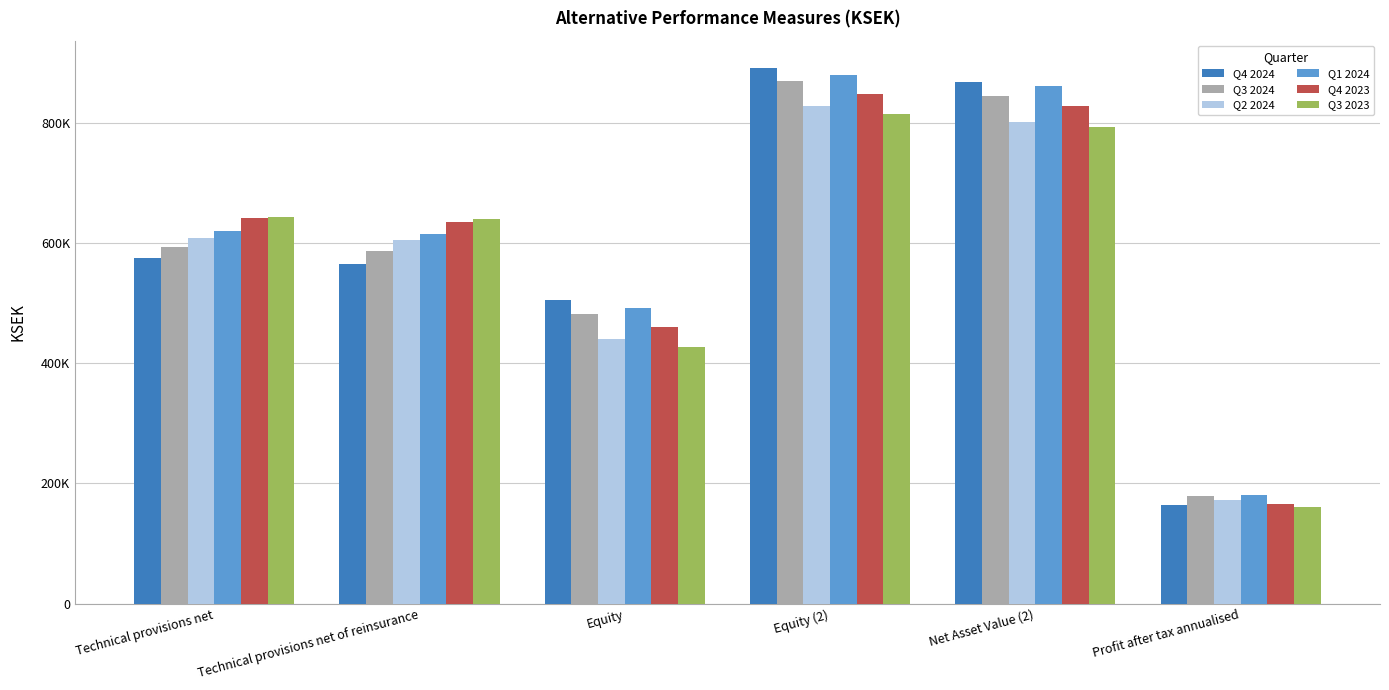

Which category has the lowest value across all series?

Profit after tax annualised